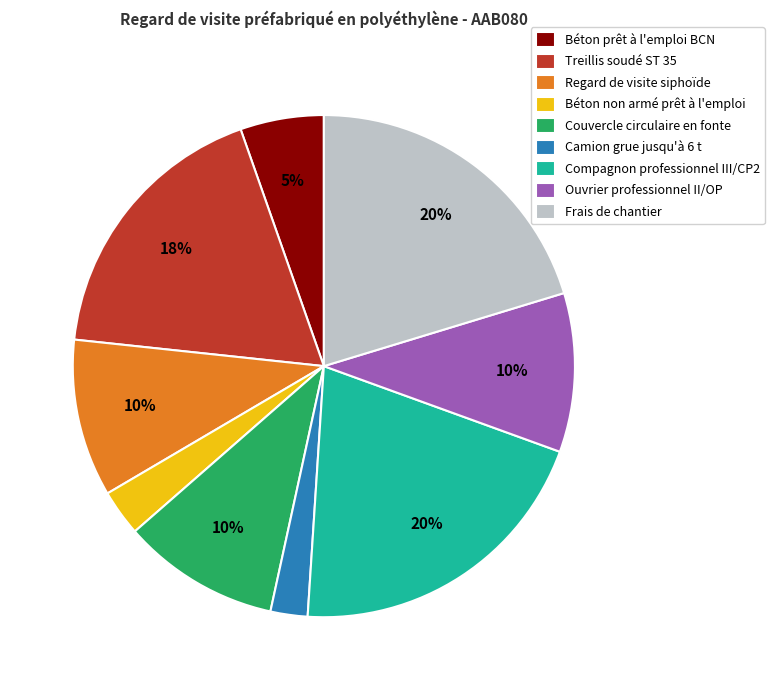

To the nearest percent, what is the difference between the Couvercle circulaire en fonte and Treillis soudé ST 35 slice percentages?

8%